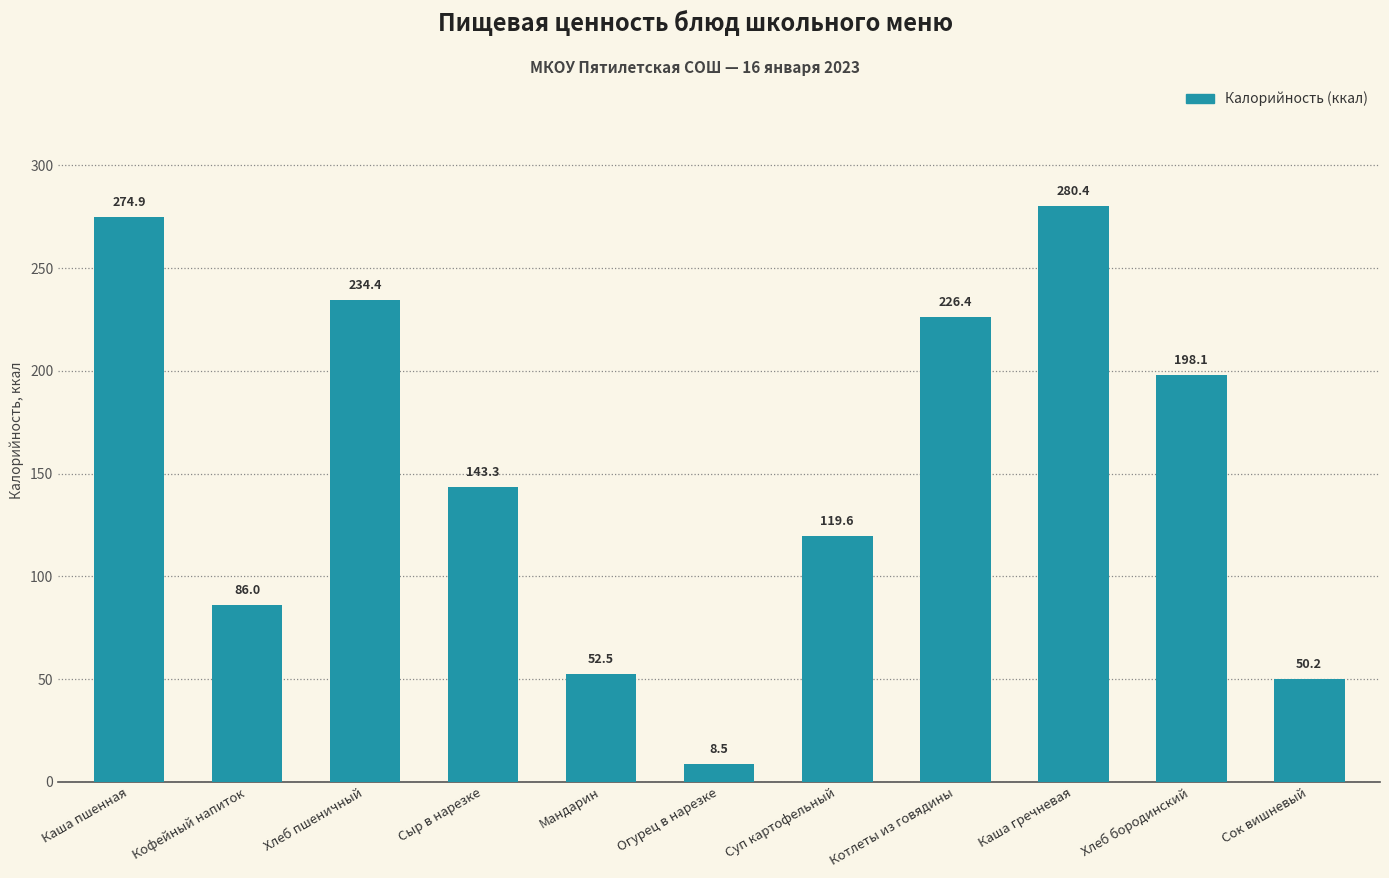

How many data points are less than 143?

5